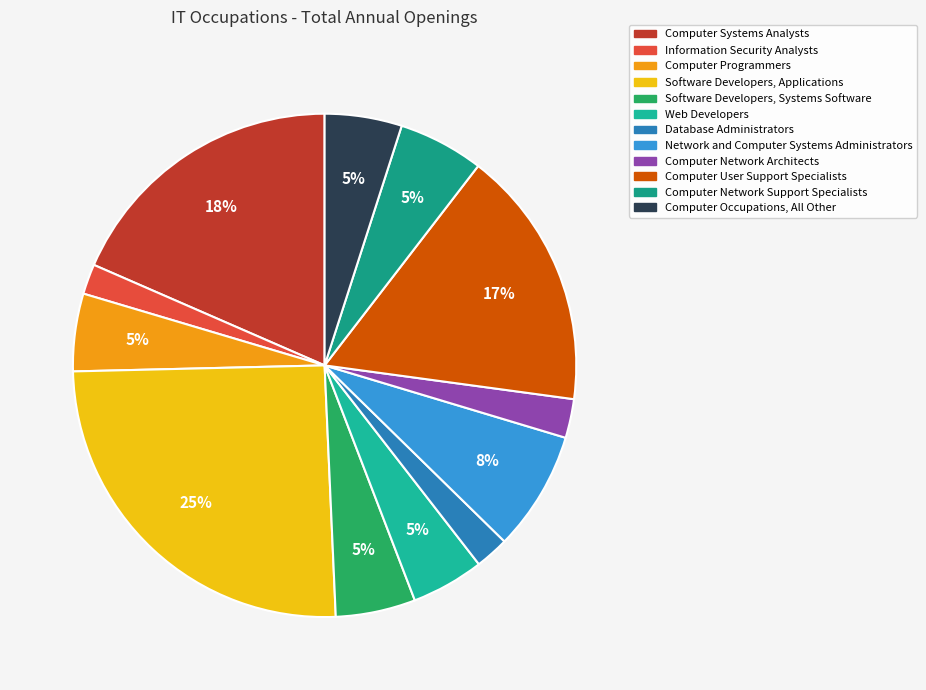

Does any single category account for the majority?

No